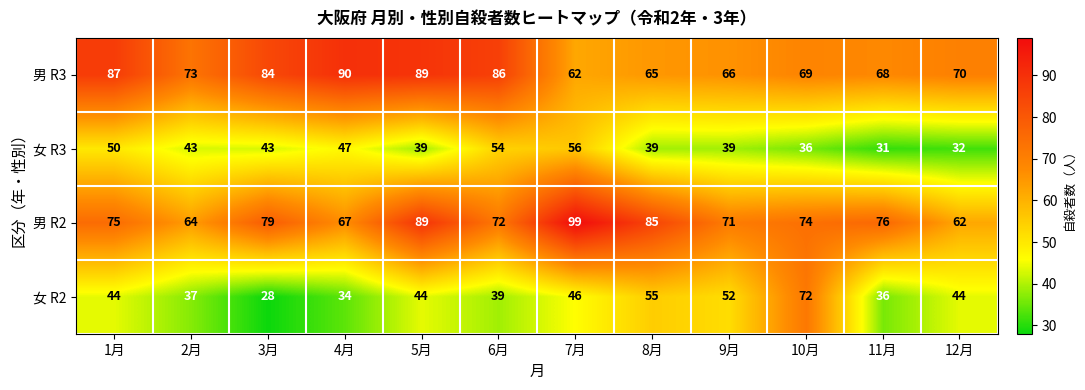

The 女 R3 series shows 47 at 4月. True or false?

True